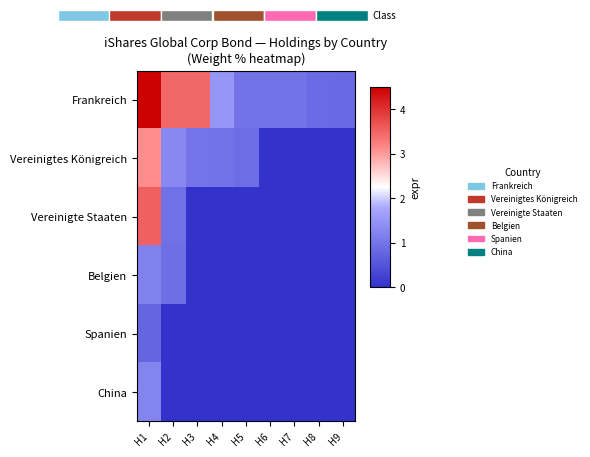

Which series has the largest range (max minus min)?

Frankreich